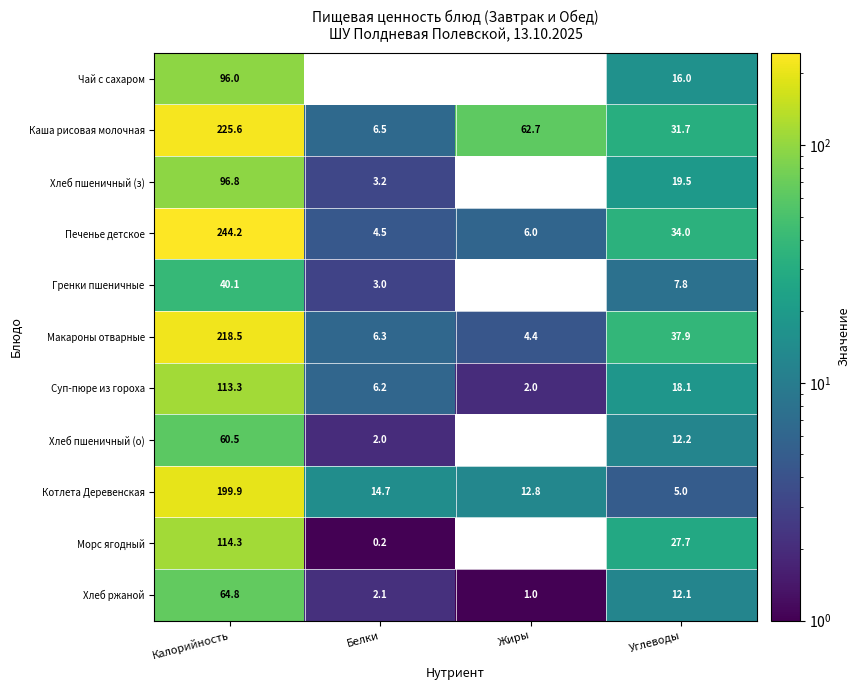

How many data points does each series have?

4